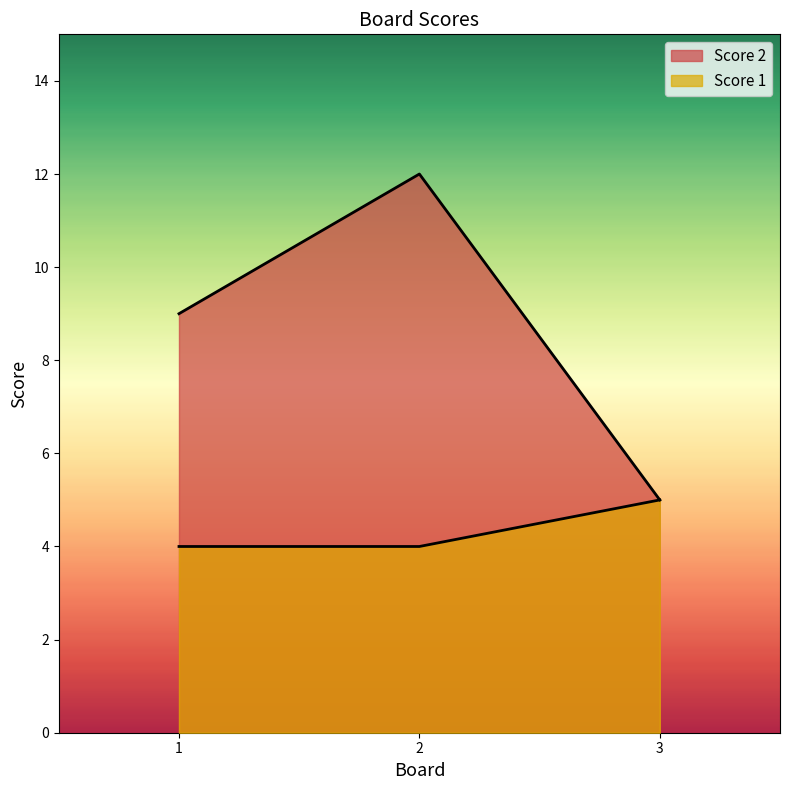

Count the Score 1 values in the range 4 to 5.

3